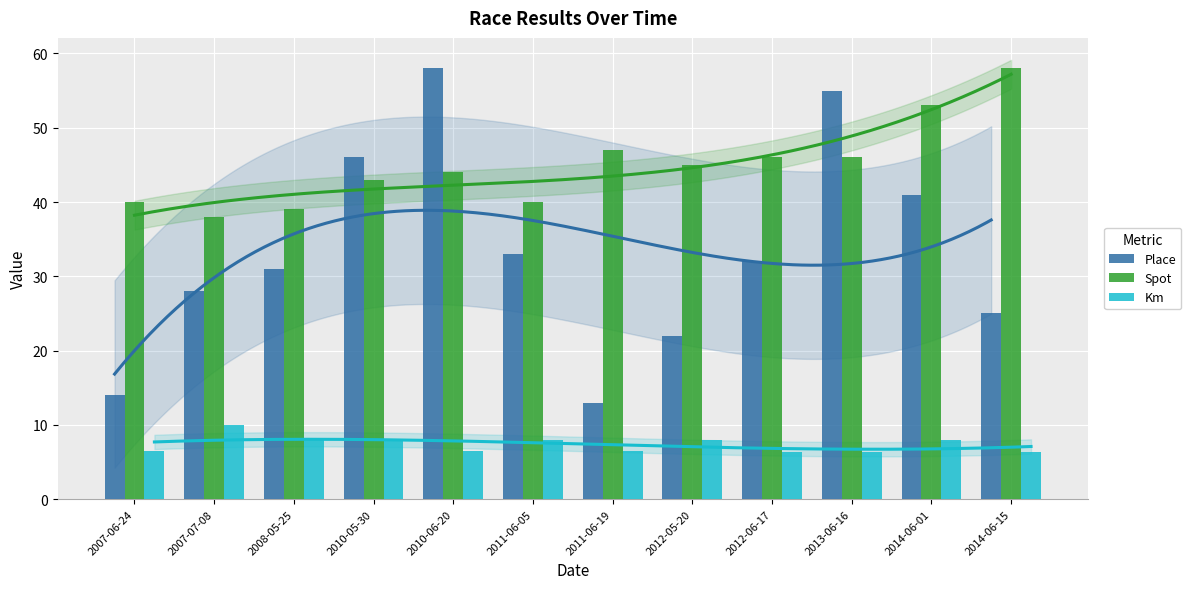

At how many categories does at least one series exceed 19?

12